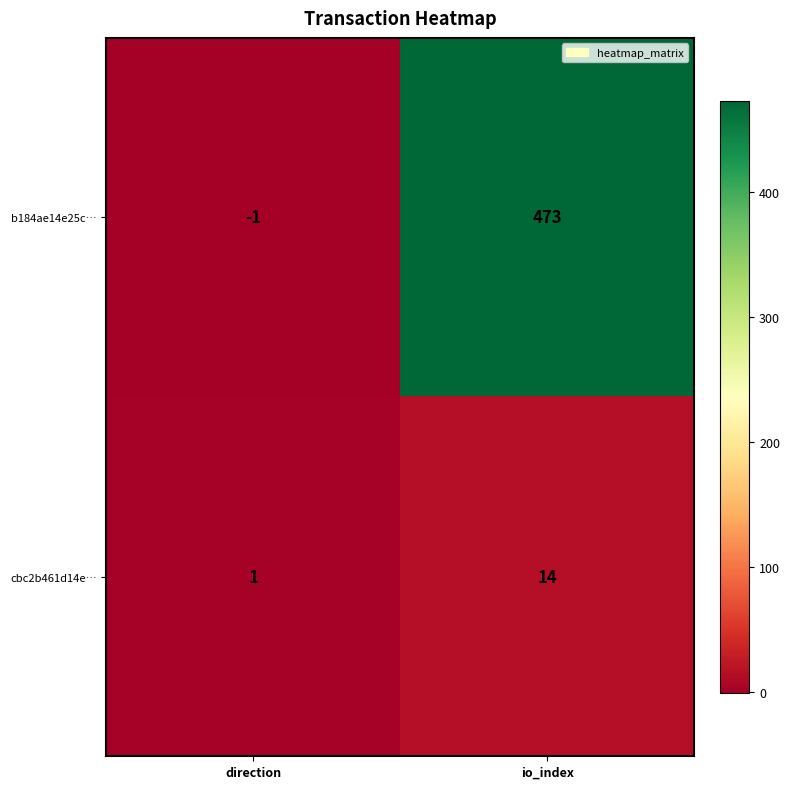

The value of cbc2b461d14e… at direction is 1. True or false?

True